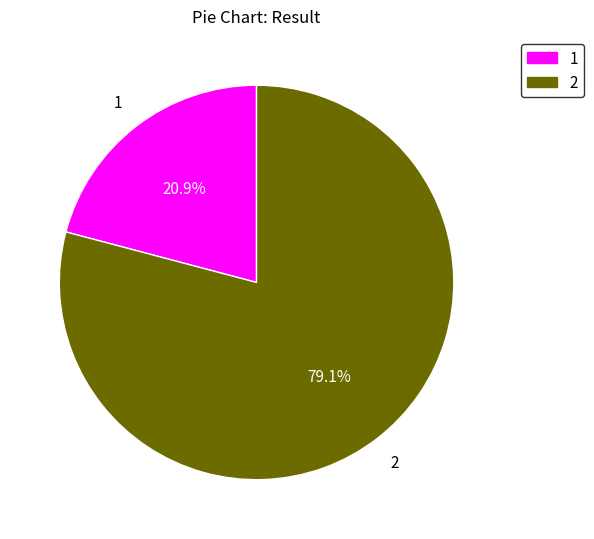

What percentage is the 2 slice, to the nearest percent?

79%